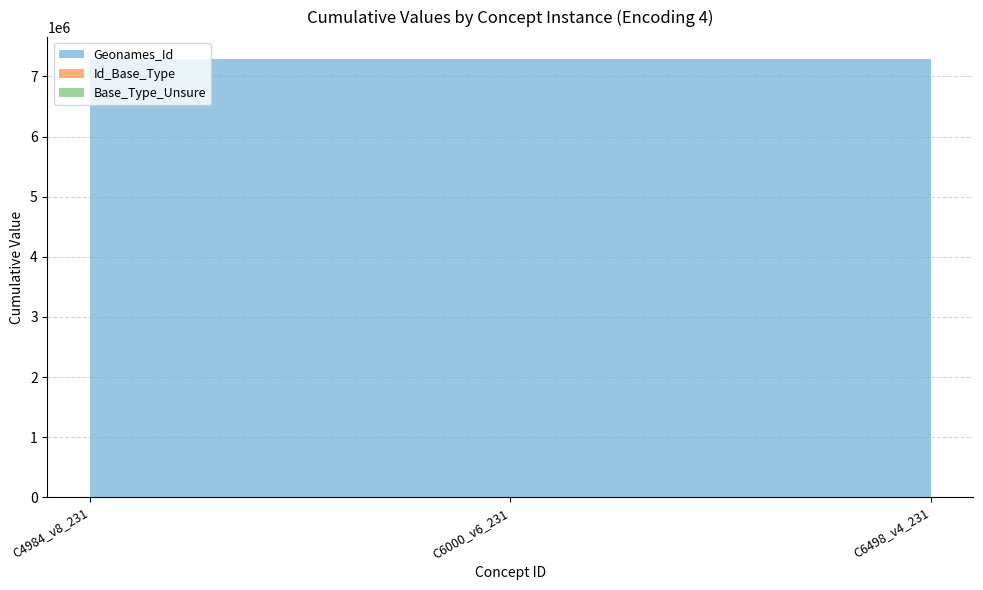

Reading right to left, extract all data points from this chart.

Geonames_Id: 7287351	7287351	7287351
Id_Base_Type: 3098	3098	3098
Base_Type_Unsure: 0	0	0